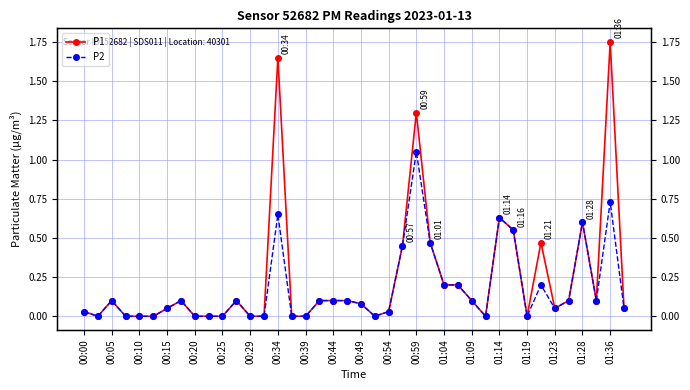

Reading left to right, list all the values displayed in this chart.

P1: 0.0	0.0	0.1	0.0	0.0	0.0	0.1	0.1	0.0	0.0	0.0	0.1	0.0	0.0	1.6	0.0	0.0	0.1	0.1	0.1	0.1	0.0	0.0	0.5	1.3	0.5	0.2	0.2	0.1	0.0	0.6	0.6	0.0	0.5	0.1	0.1	0.6	0.1	1.8	0.1
P2: 0.0	0.0	0.1	0.0	0.0	0.0	0.1	0.1	0.0	0.0	0.0	0.1	0.0	0.0	0.7	0.0	0.0	0.1	0.1	0.1	0.1	0.0	0.0	0.5	1.1	0.5	0.2	0.2	0.1	0.0	0.6	0.6	0.0	0.2	0.1	0.1	0.6	0.1	0.7	0.1